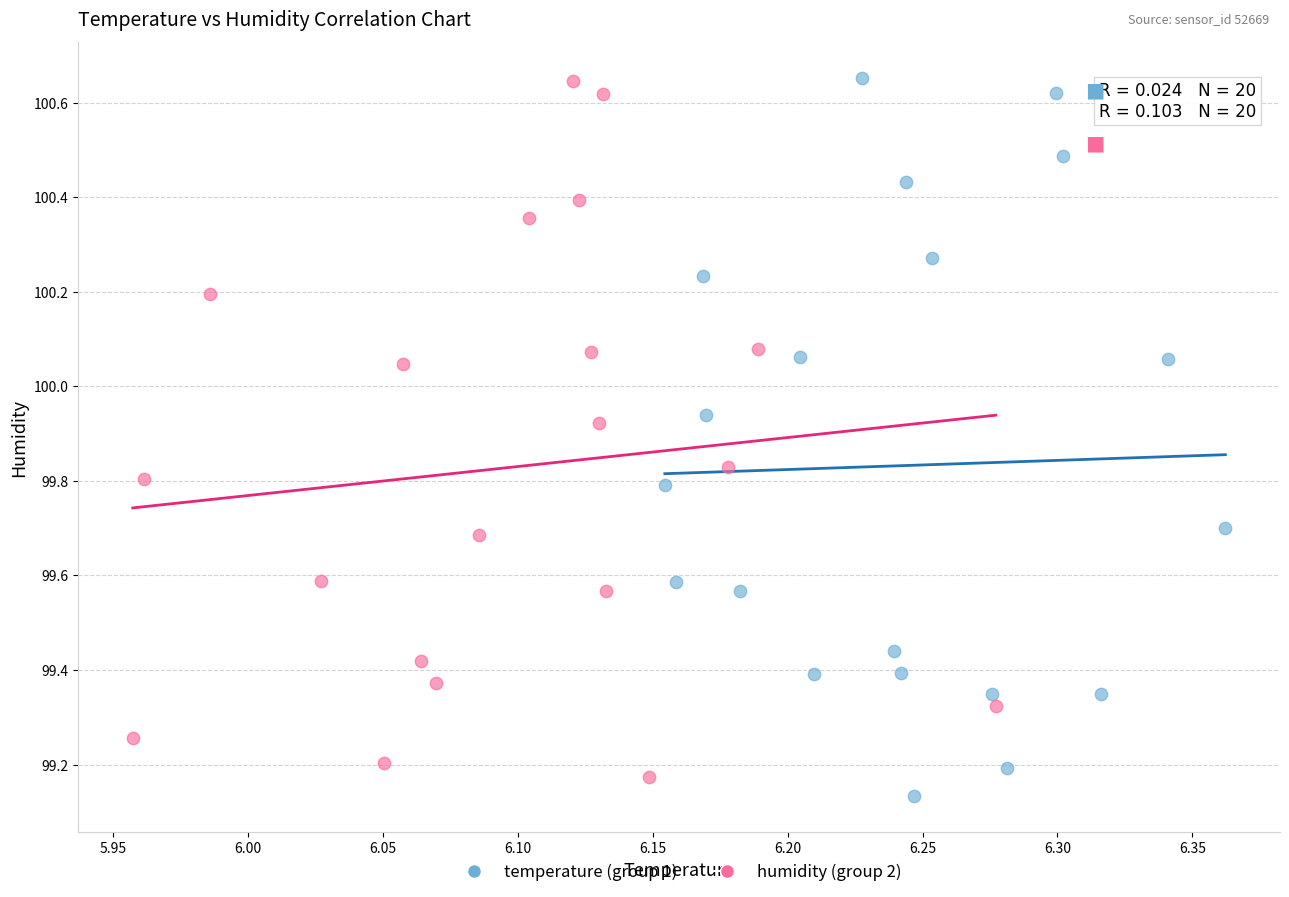

What are all the series names shown in the legend?

temperature (group 1), humidity (group 2)